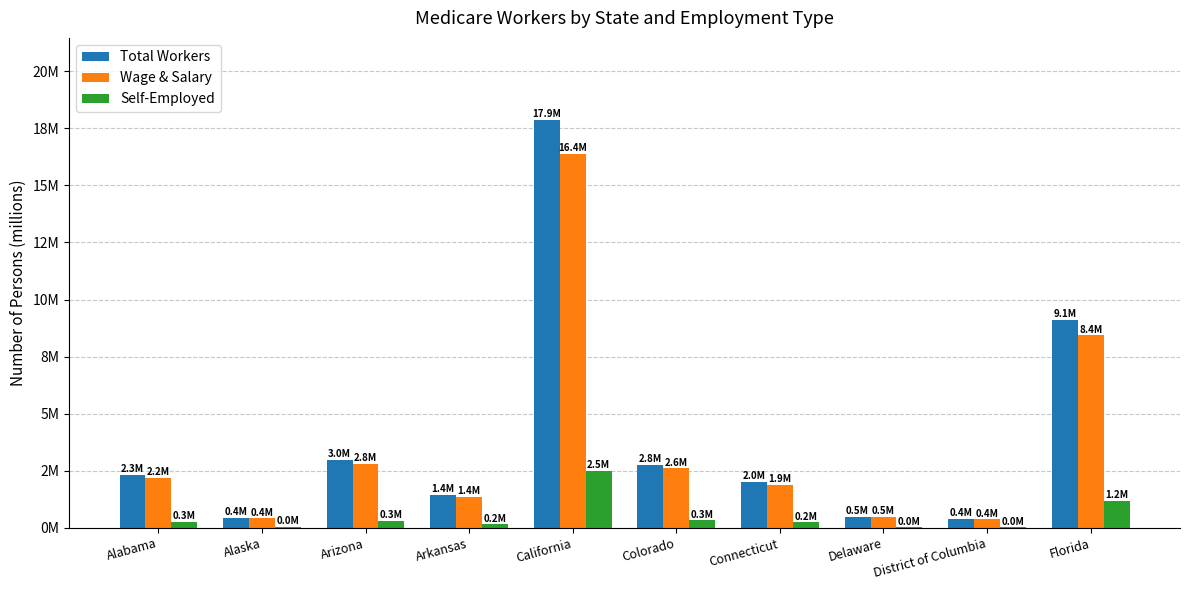

Where is Wage & Salary nearest to the value 8?

Florida